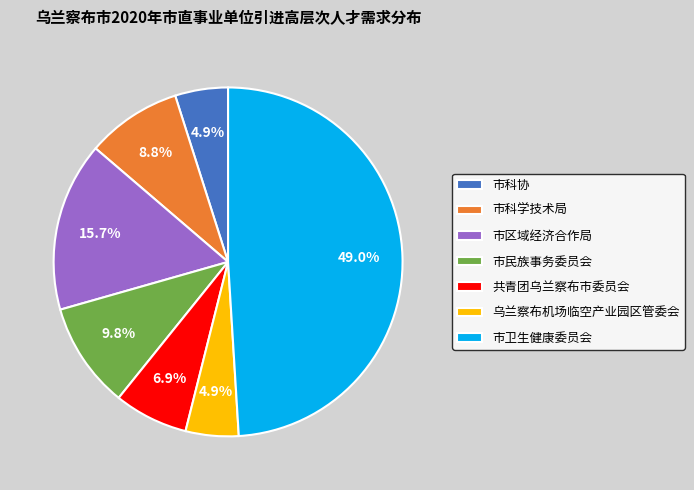

Which slice is the largest?

市卫生健康委员会